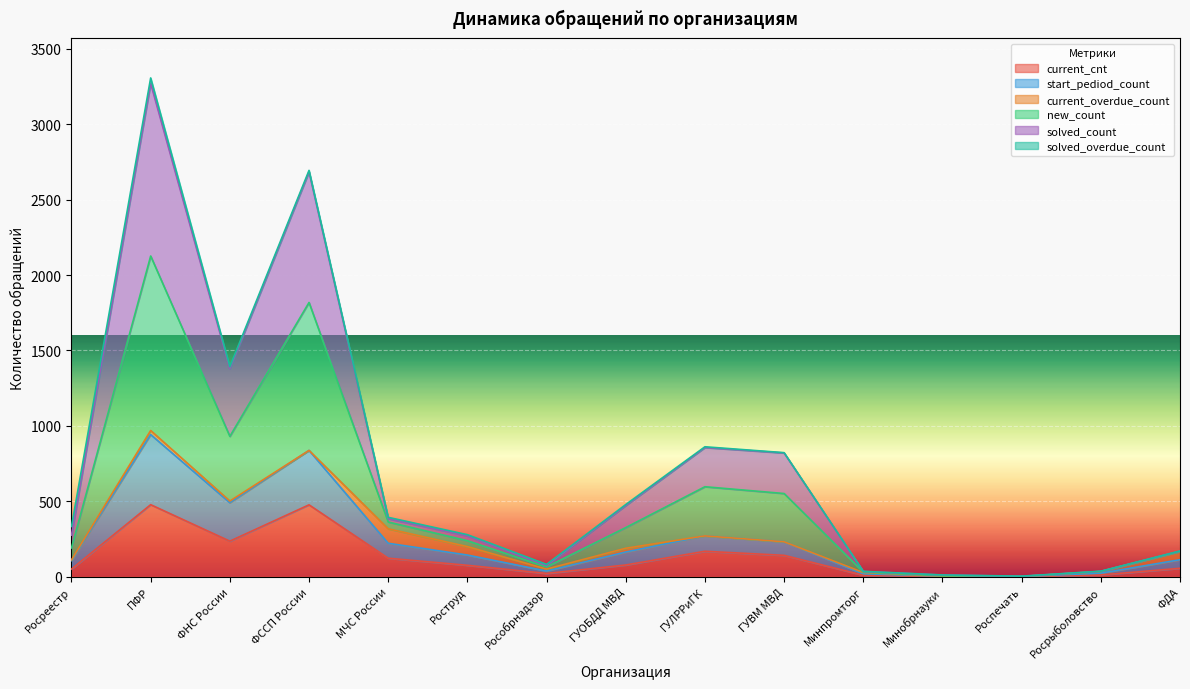

At how many categories does at least one series exceed 1628?

2